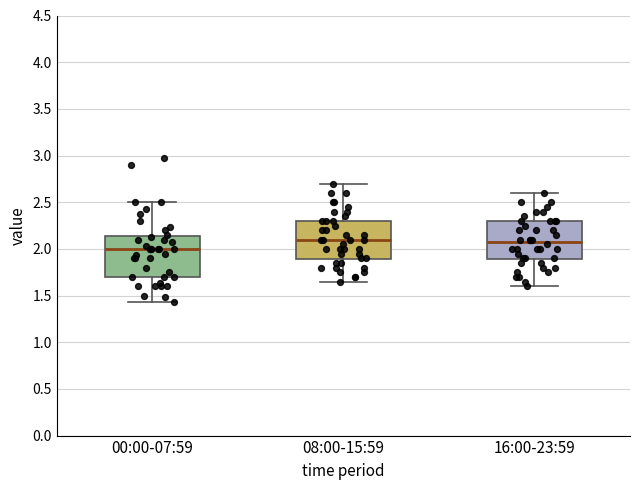

Reading left to right, transcribe this box plot: for each box, give where its median line is, the range the box spans, and where its two whiskers end, as read against the y-axis. The values are not printed on the chart, so give them approximately, as read against the axis.

00:00-07:59: median 2.00, box 1.70 to 2.15, whiskers 1.45 to 2.50
08:00-15:59: median 2.10, box 1.90 to 2.30, whiskers 1.65 to 2.70
16:00-23:59: median 2.10, box 1.90 to 2.30, whiskers 1.60 to 2.60